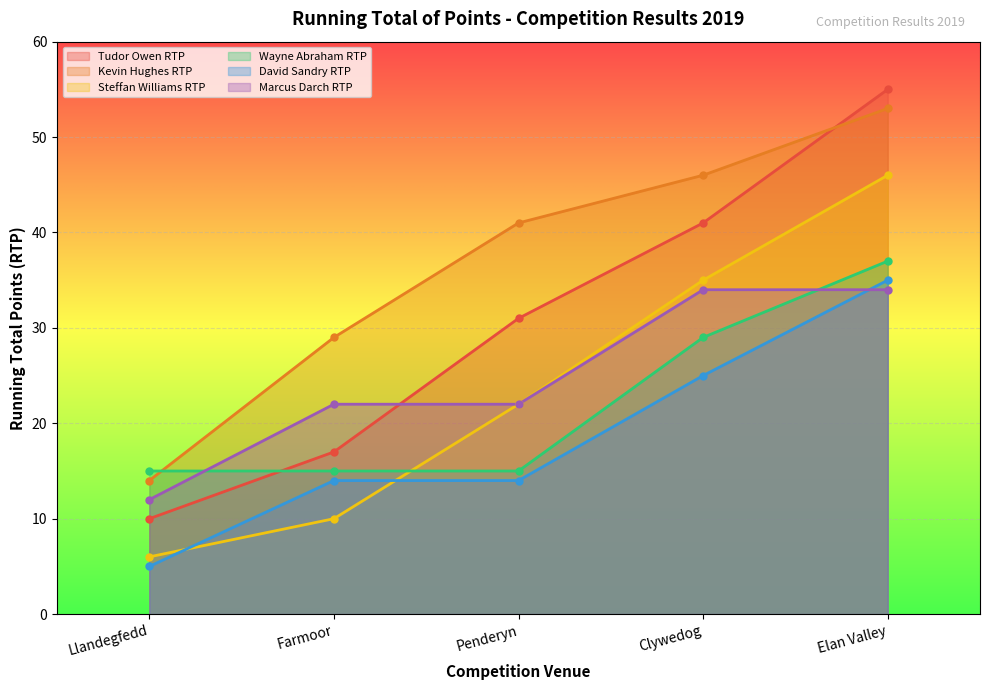

What position from the right is Farmoor?

4